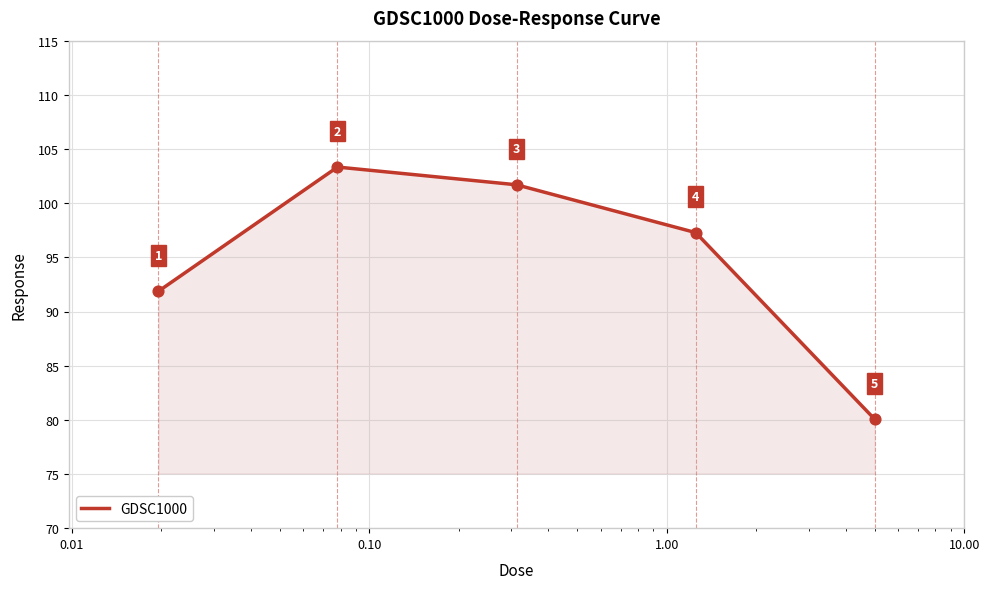

What is the average value?

94.8